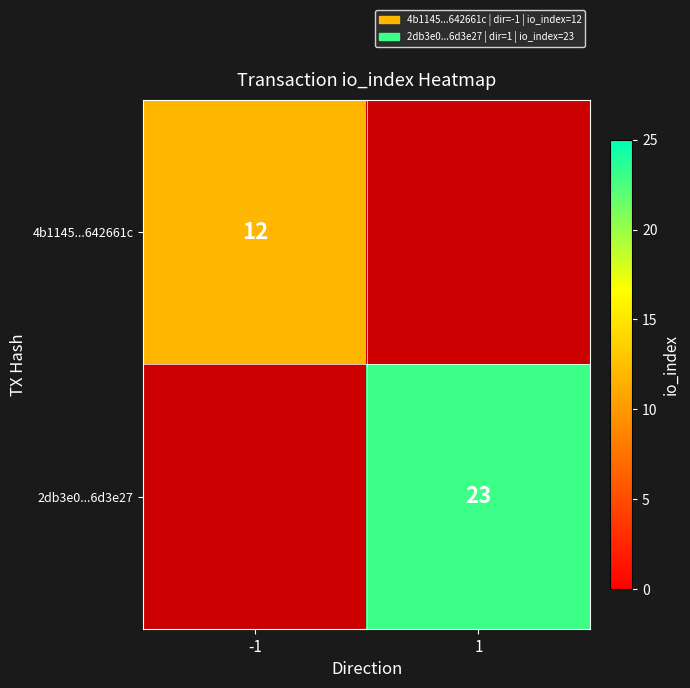

True or false: 2db3e0...6d3e27 has a value of 23 at 1.

True